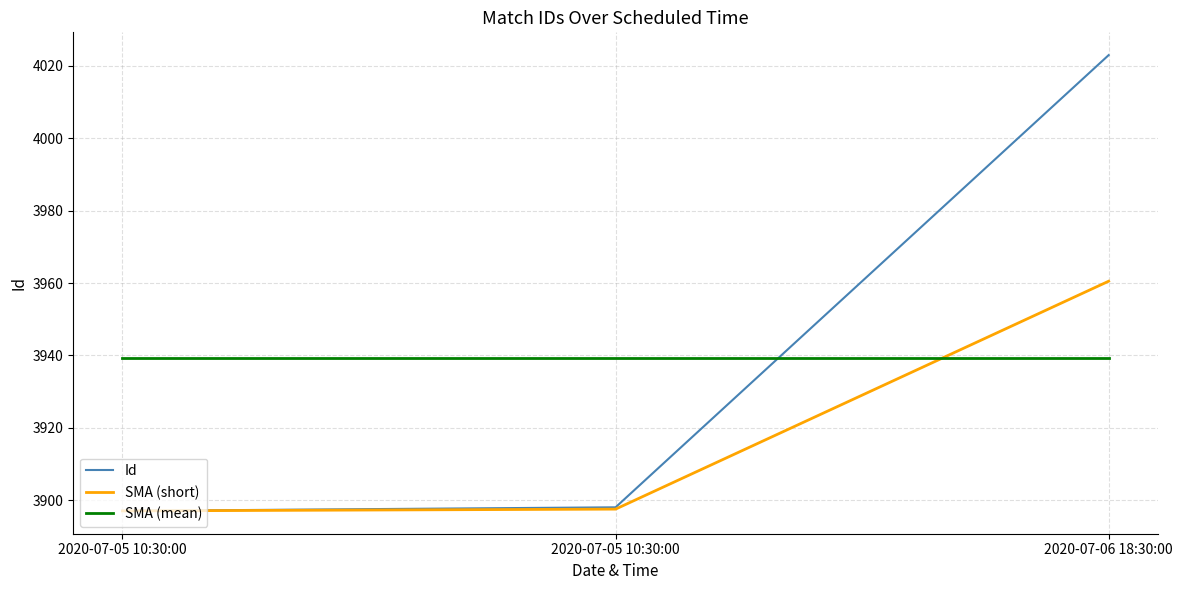

What is the smallest value displayed?

3897.0